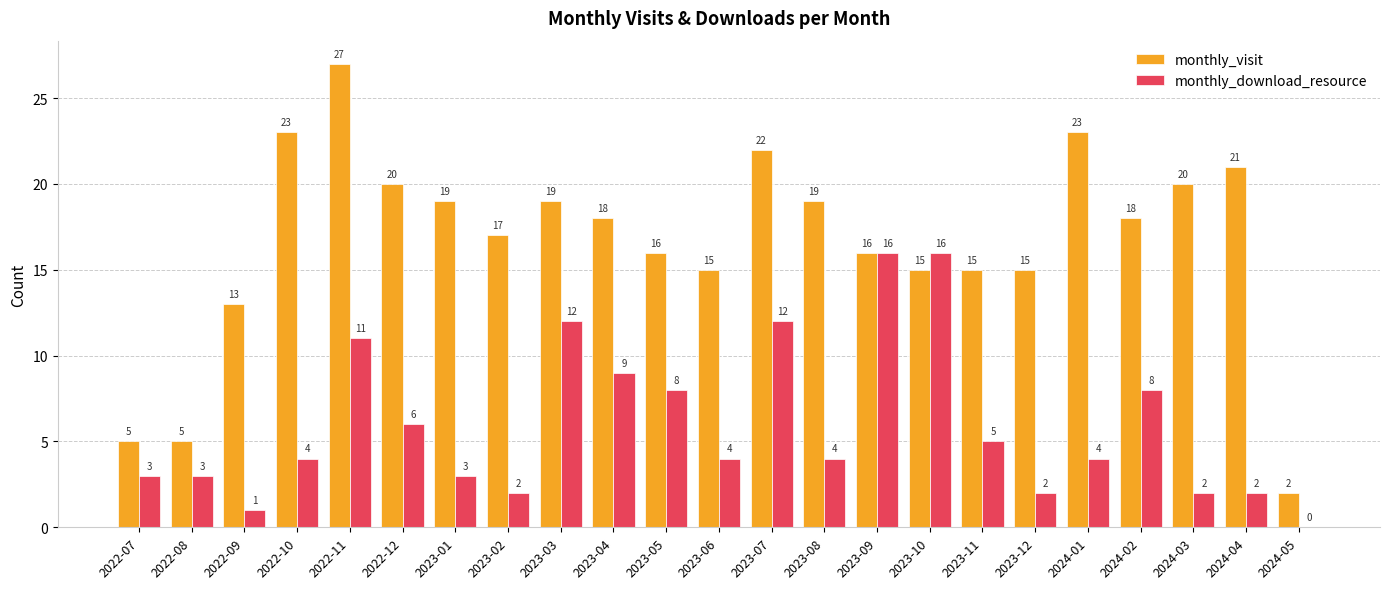

At which category is the sum across all series the highest?

2022-11